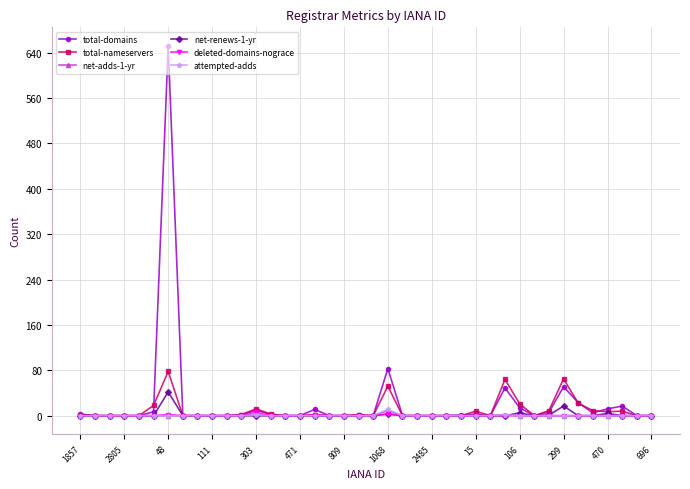

What is the greatest value displayed?

652